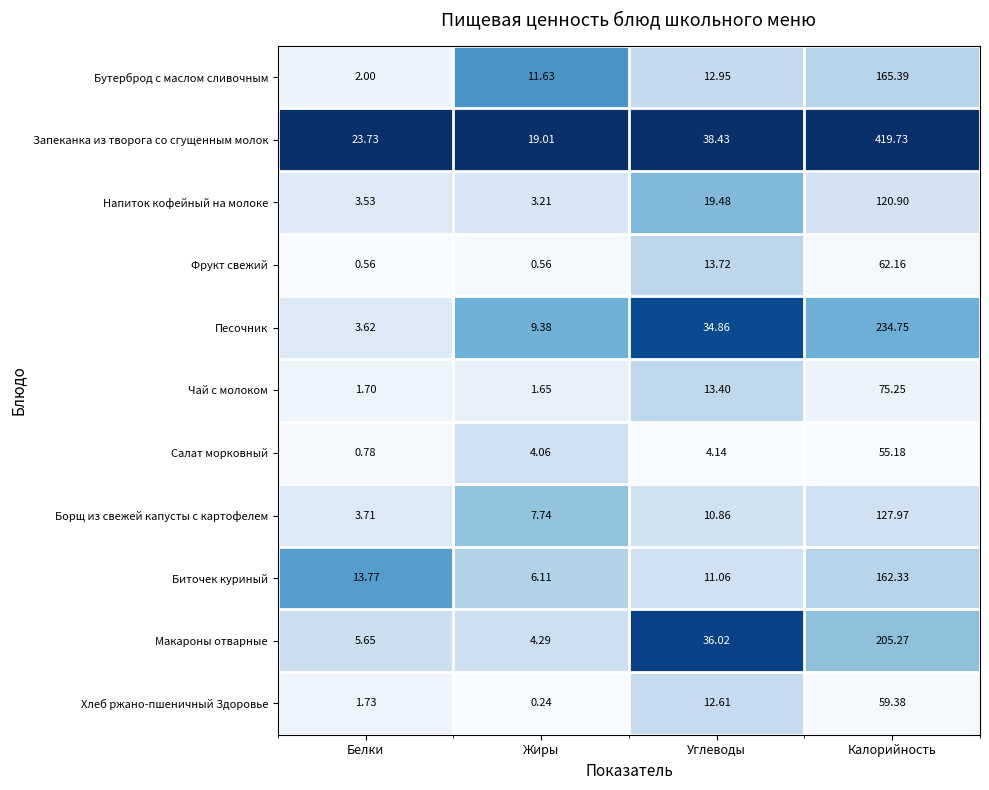

Rank the series at Углеводы from highest to lowest value.

Запеканка из творога со сгущенным молок, Макароны отварные, Песочник, Напиток кофейный на молоке, Фрукт свежий, Чай с молоком, Бутерброд с маслом сливочным, Хлеб ржано-пшеничный Здоровье, Биточек куриный, Борщ из свежей капусты с картофелем, Салат морковный